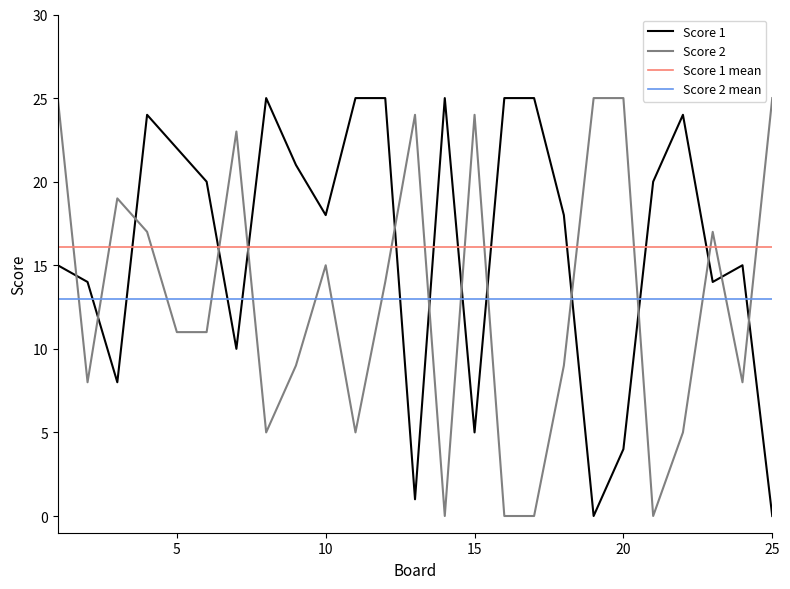

What is the value of the Score 2 point at the 6th from the left?

11